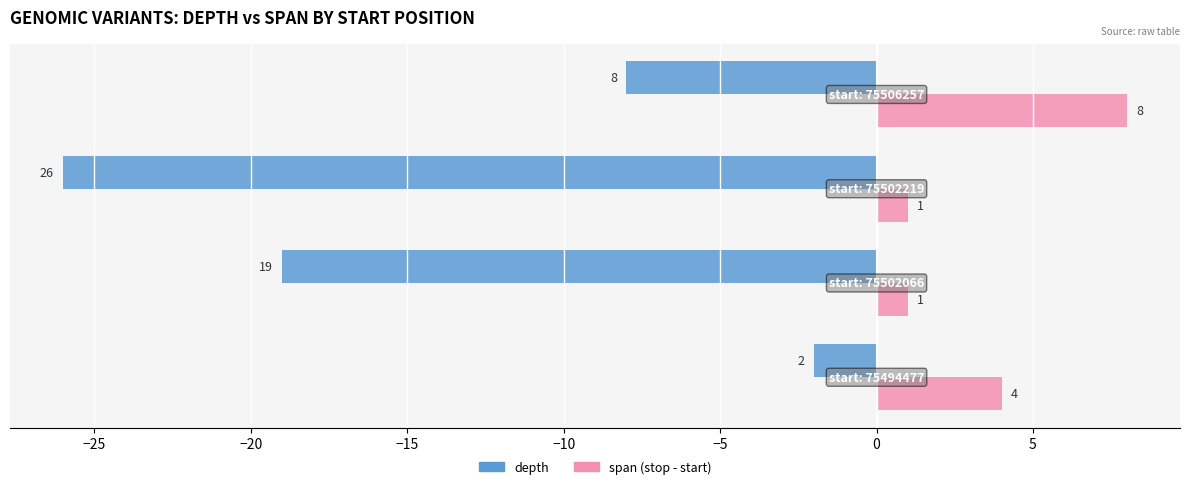

What is the greatest value displayed?

8